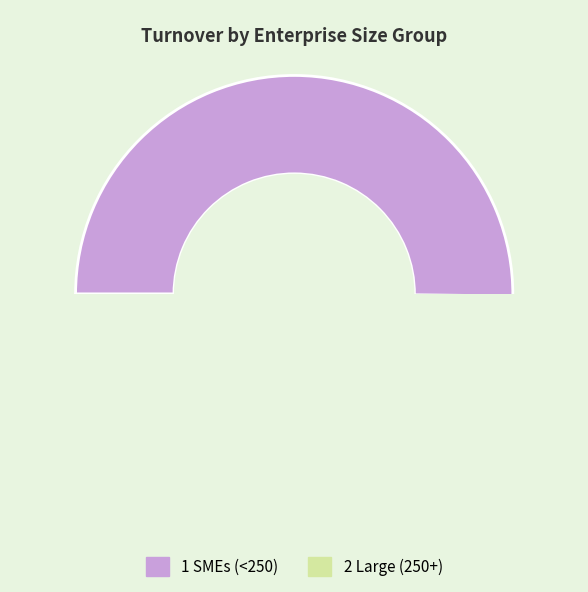

How many segments does this pie chart have?

2